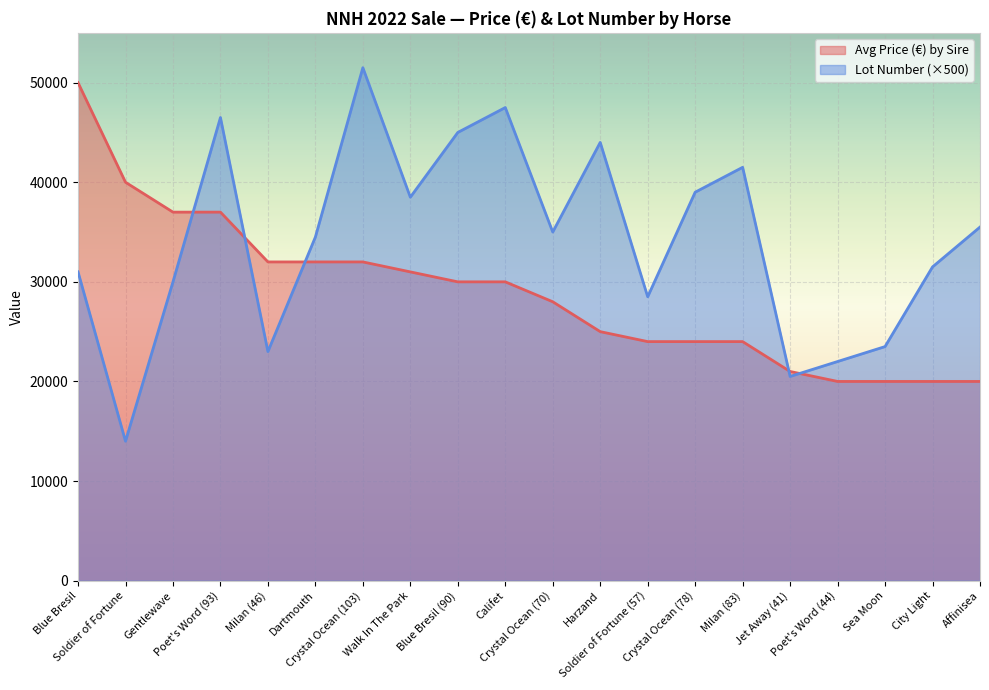

Where is the first local minimum for Lot Number?

Soldier of Fortune